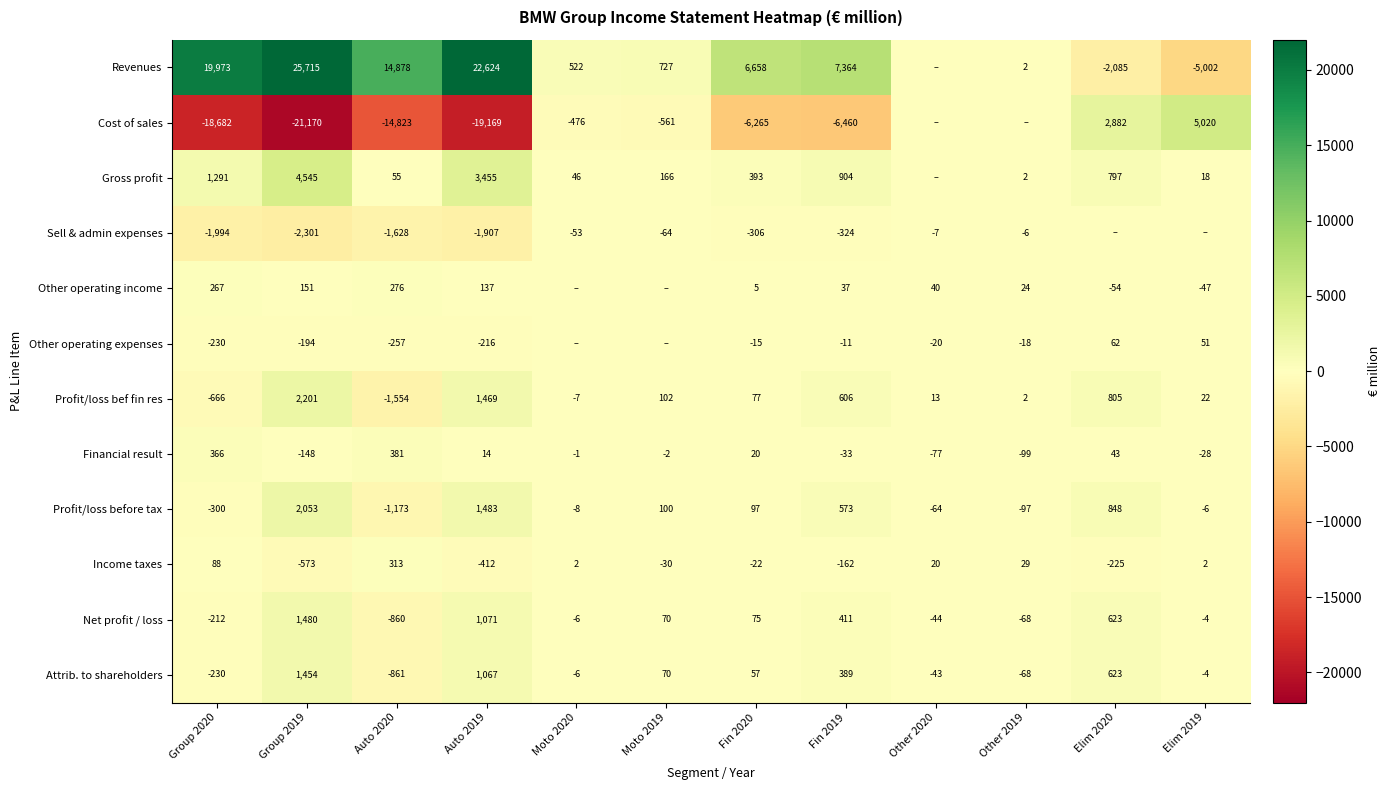

At which label is Attrib. to shareholders closest to 296?

Fin 2019